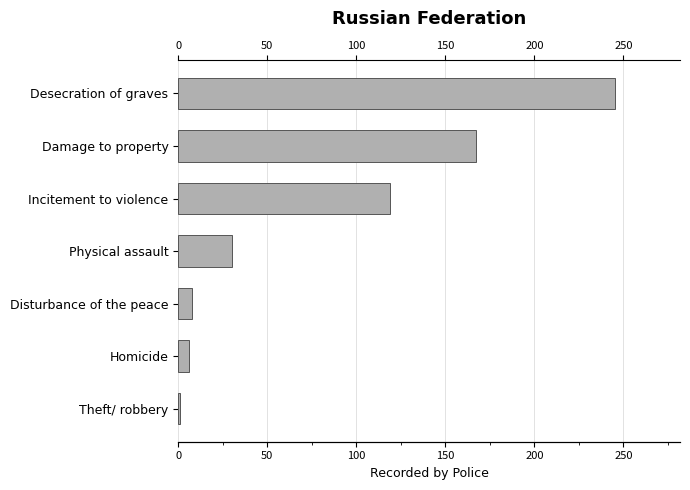

What is the greatest value displayed?

245